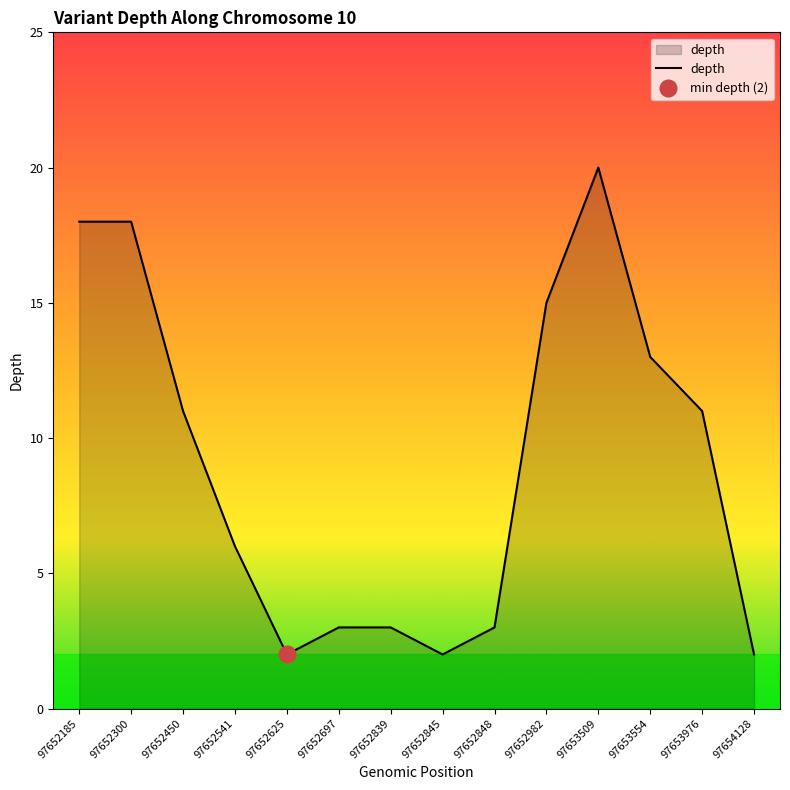

Rank the categories by value from lowest to highest.

97652625, 97652845, 97654128, 97652697, 97652839, 97652848, 97652541, 97652450, 97653976, 97653554, 97652982, 97652185, 97652300, 97653509